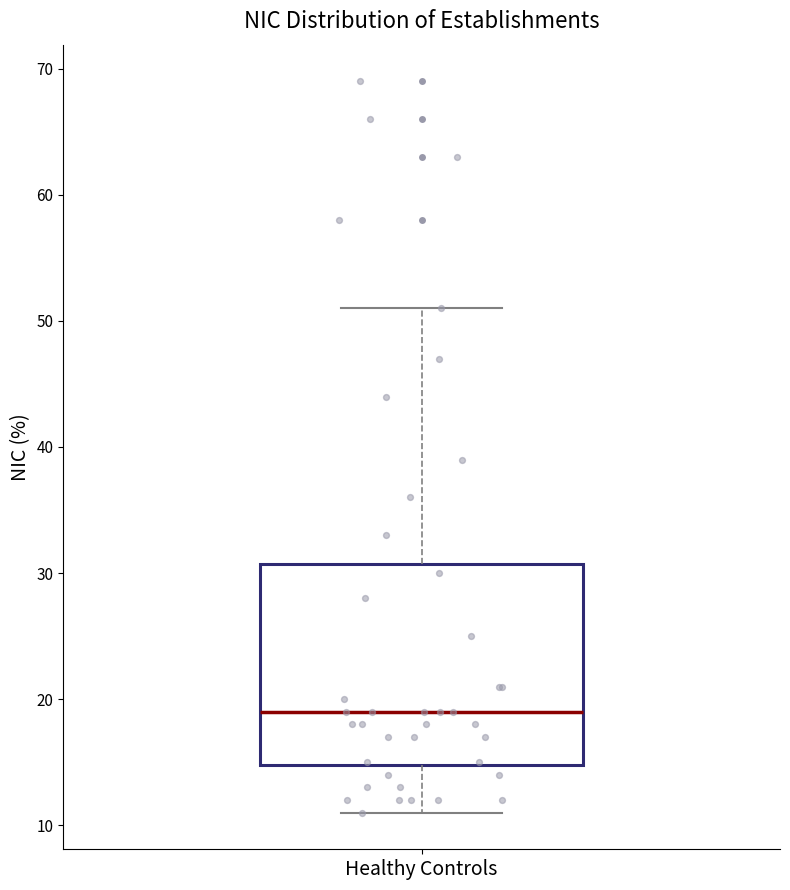

Read this box plot against the y-axis: the position of the median line, the range covered by the box, and the ends of both whiskers. The values are not printed on the chart, so give them approximately, as read against the axis.

median 19, box 15 to 31, whiskers 11 to 51